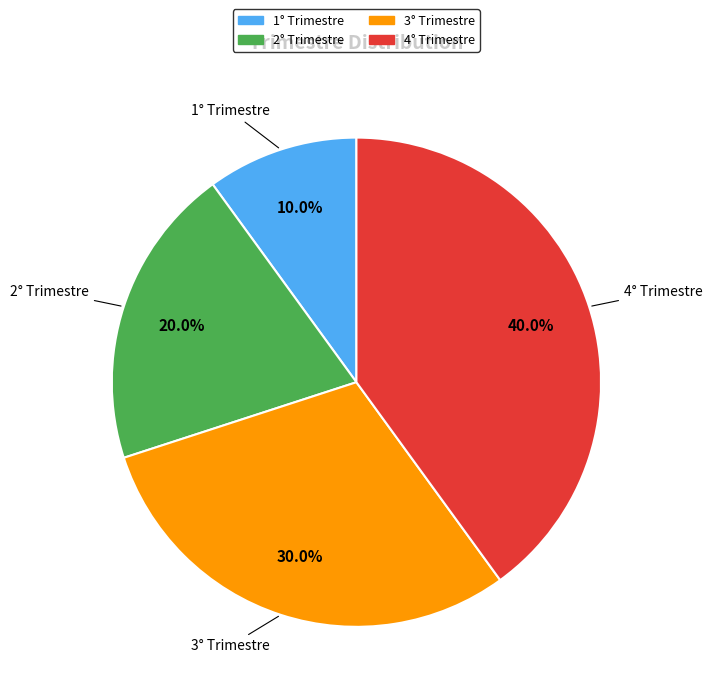

To the nearest percent, what portion does 2° Trimestre represent?

20%